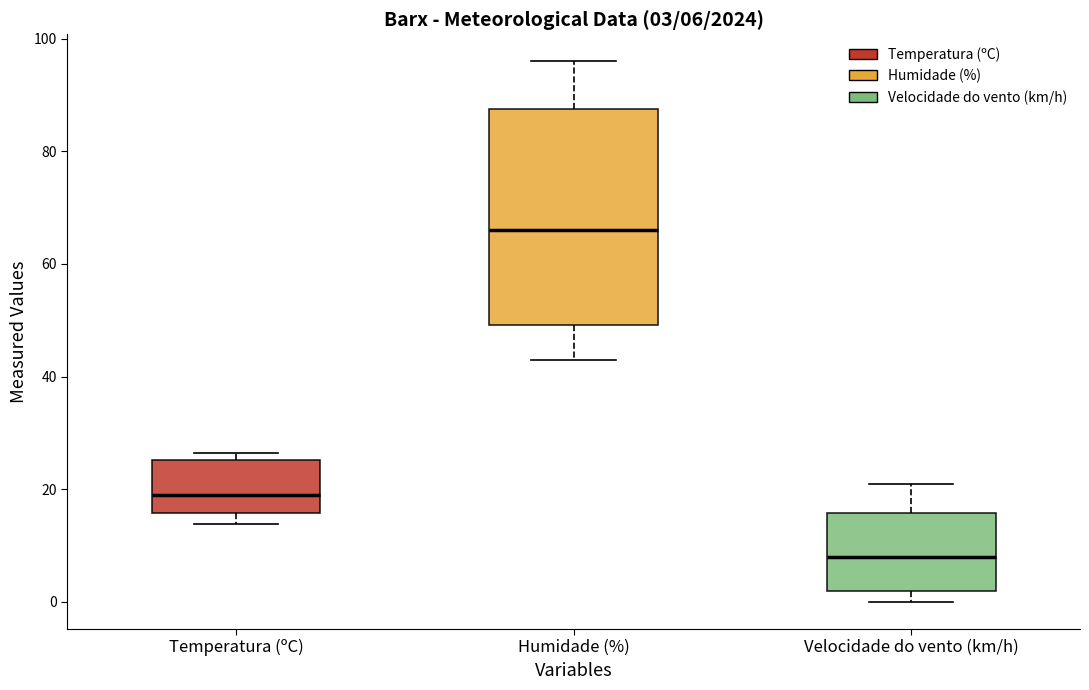

Comparing the boxes themselves (not the whiskers), which one is the tallest?

Humidade (%)